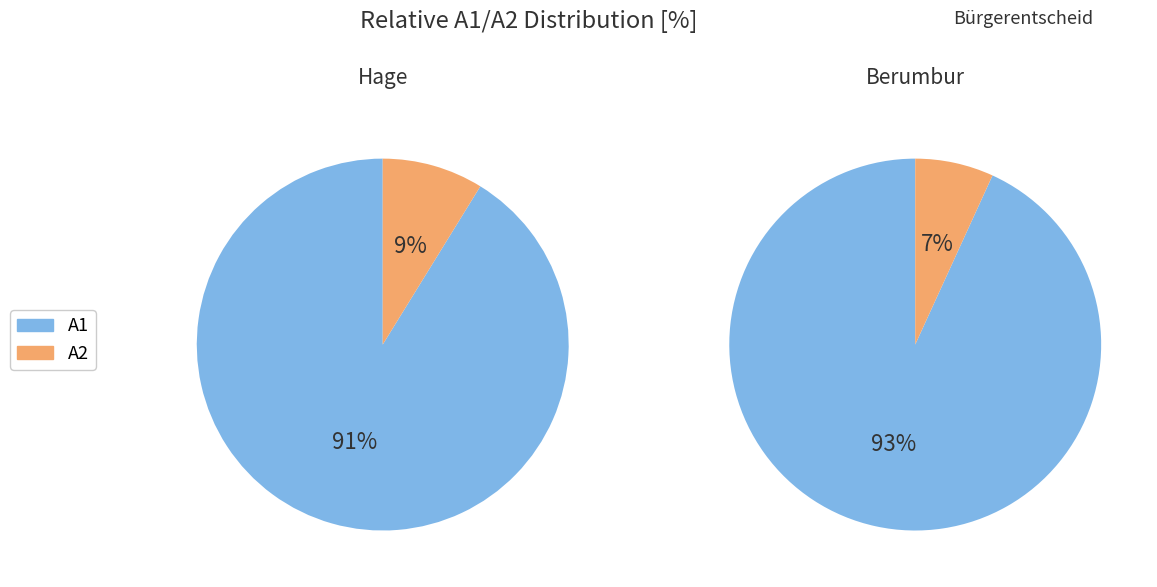

To the nearest percent, what is the combined percentage of Berumbur and Hage?

100%